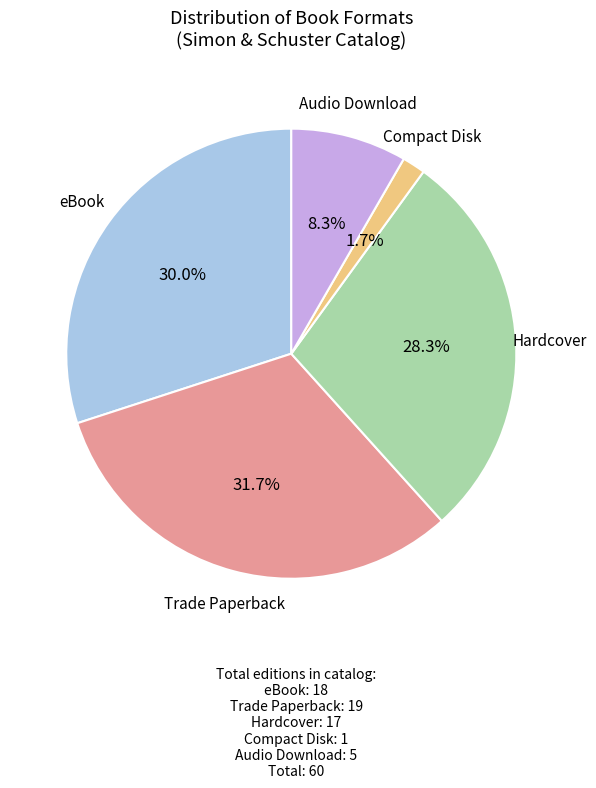

Do Trade Paperback and eBook together represent more than half of the pie?

Yes